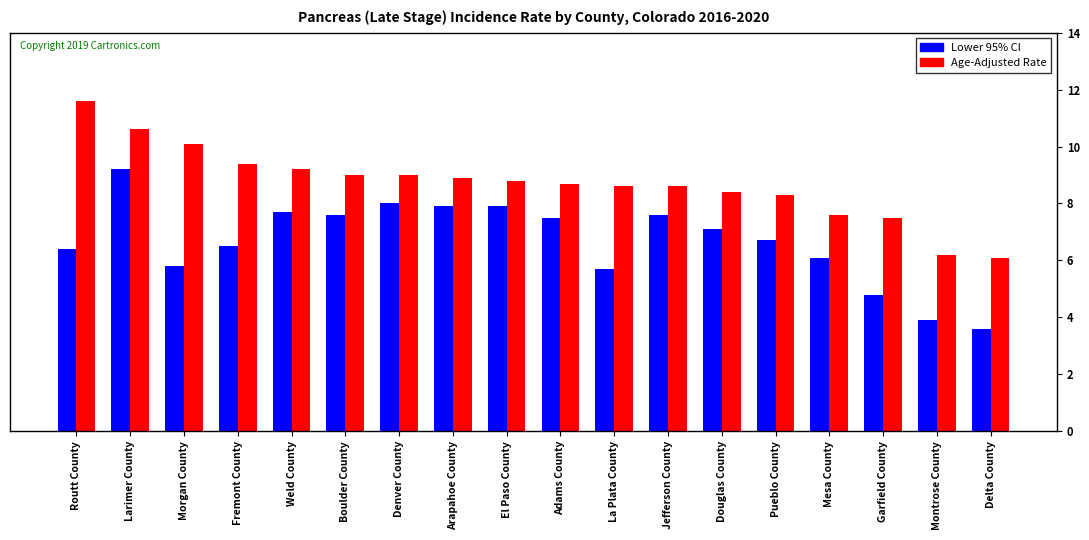

What is the difference between the highest and lowest values at Weld County?

1.5